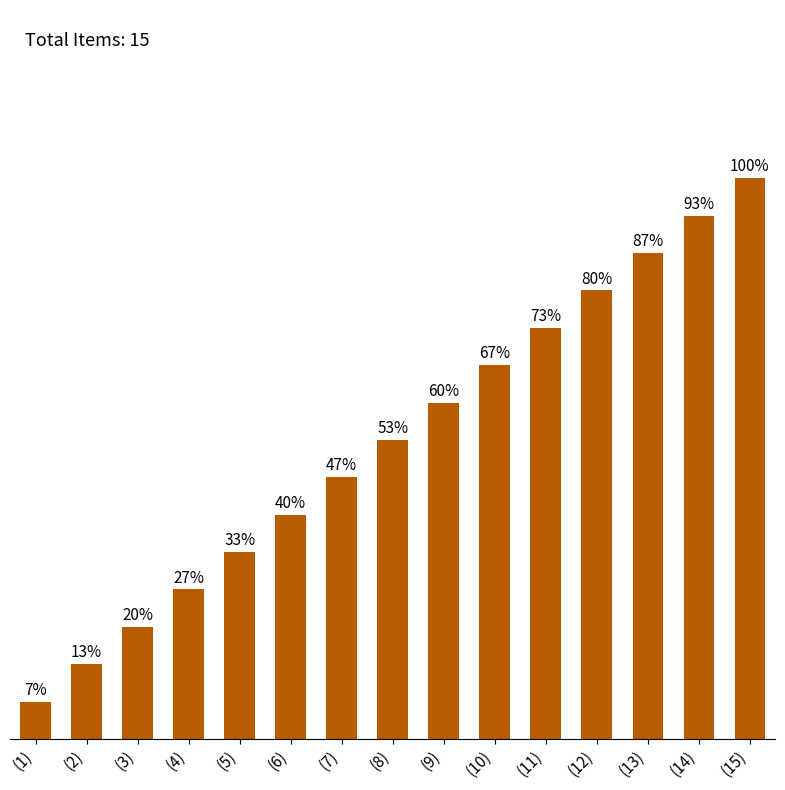

Which has a higher value, (4) or (7)?

(7)